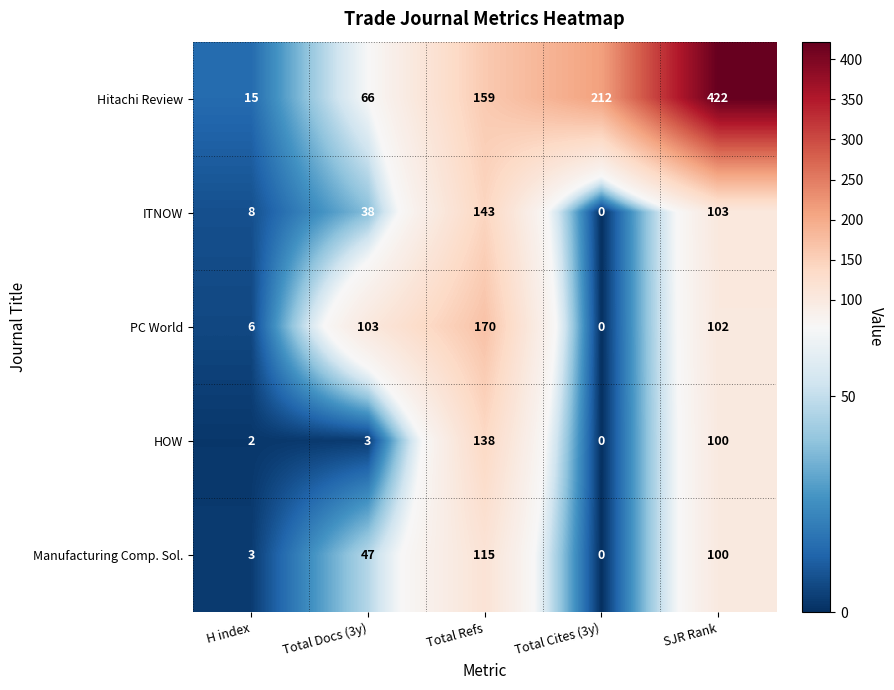

What is the maximum value shown in the chart?

422